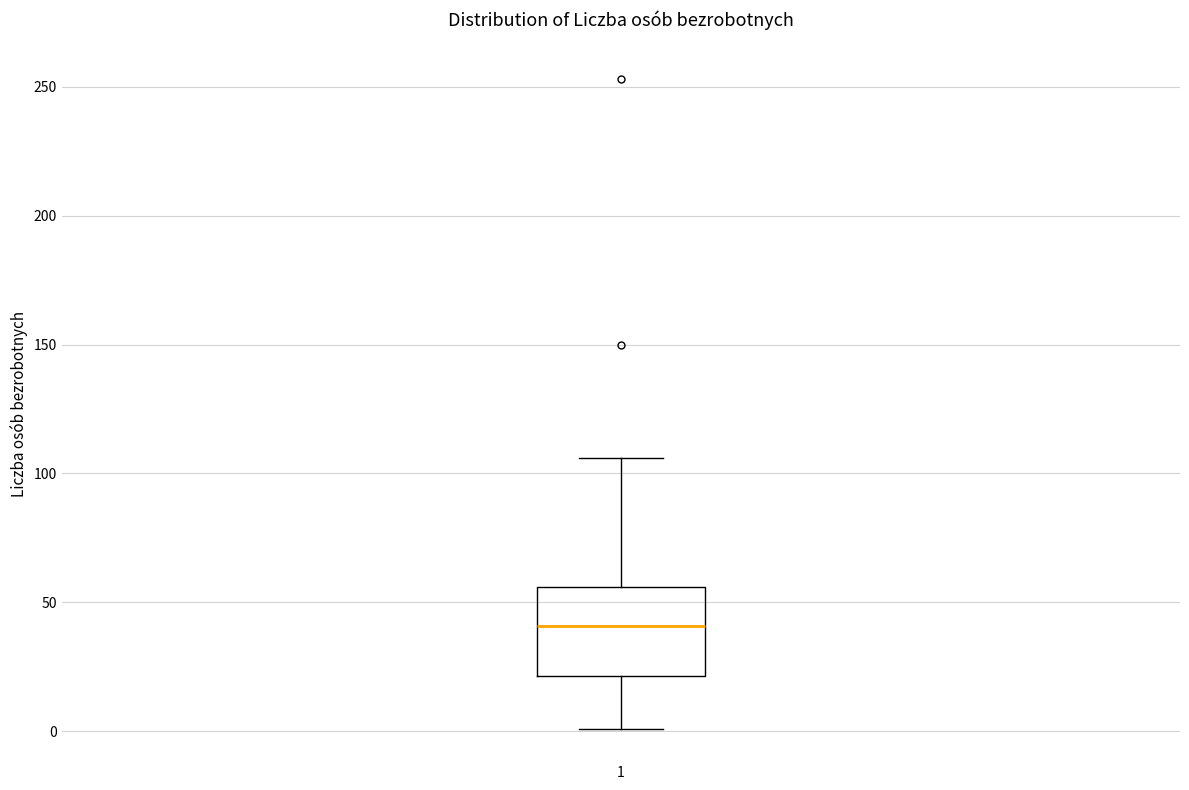

Read this box plot against the y-axis: the position of the median line, the range covered by the box, and the ends of both whiskers. The values are not printed on the chart, so give them approximately, as read against the axis.

median 40, box 20 to 55, whiskers 0 to 105